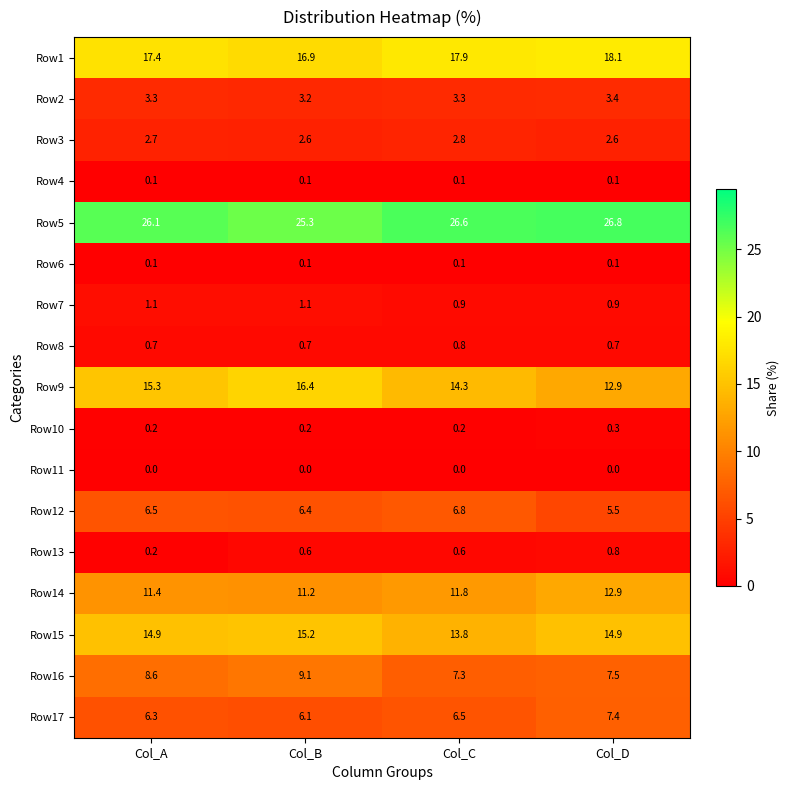

How many data points in Row15 are above 14?

3